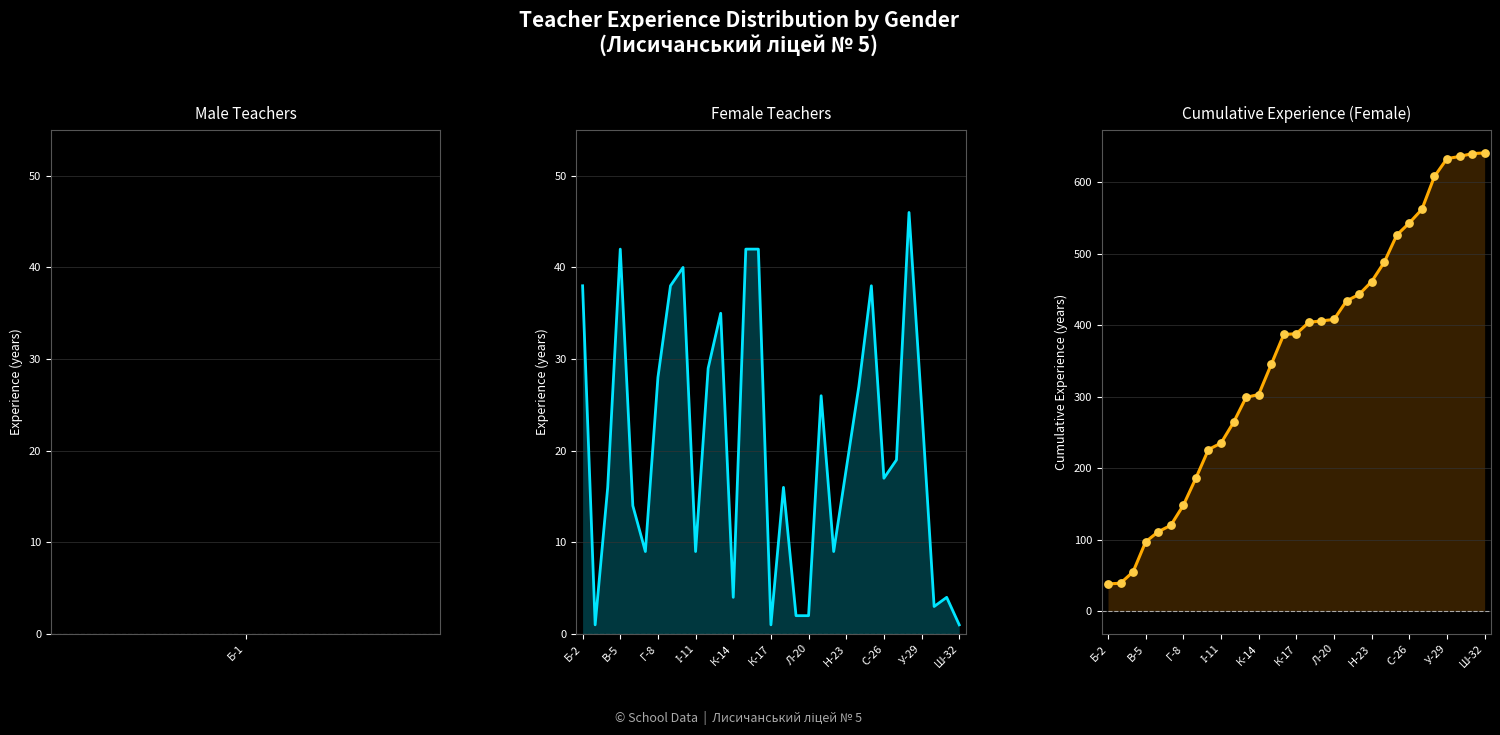

At how many categories does at least one series exceed 450?

10